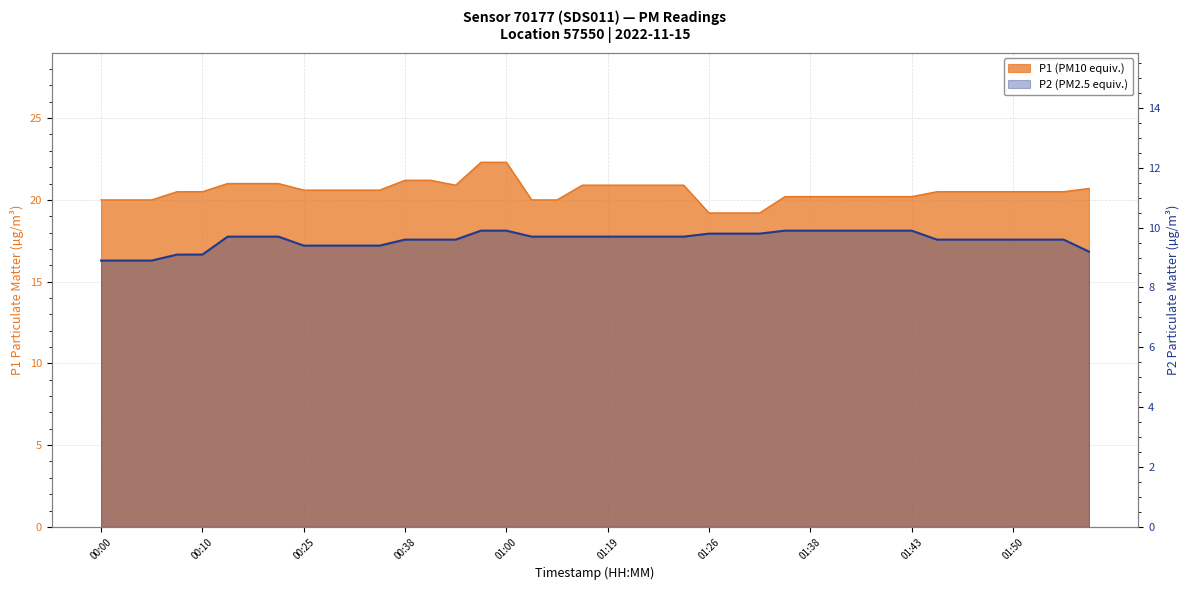

What is the difference between the highest and lowest values at 00:00?

11.1